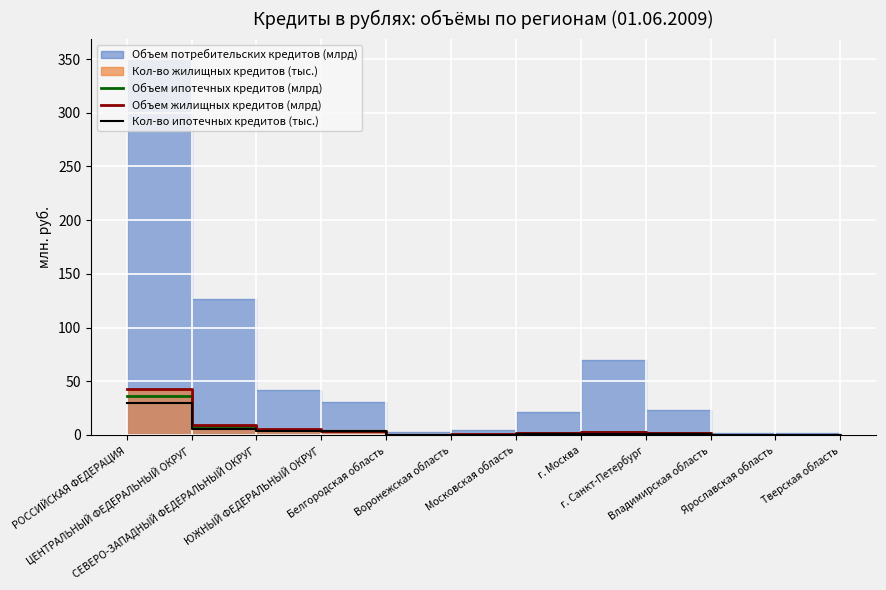

True or false: Объем ипотечных кредитов (млрд) has more than 1 interior local peaks.

False